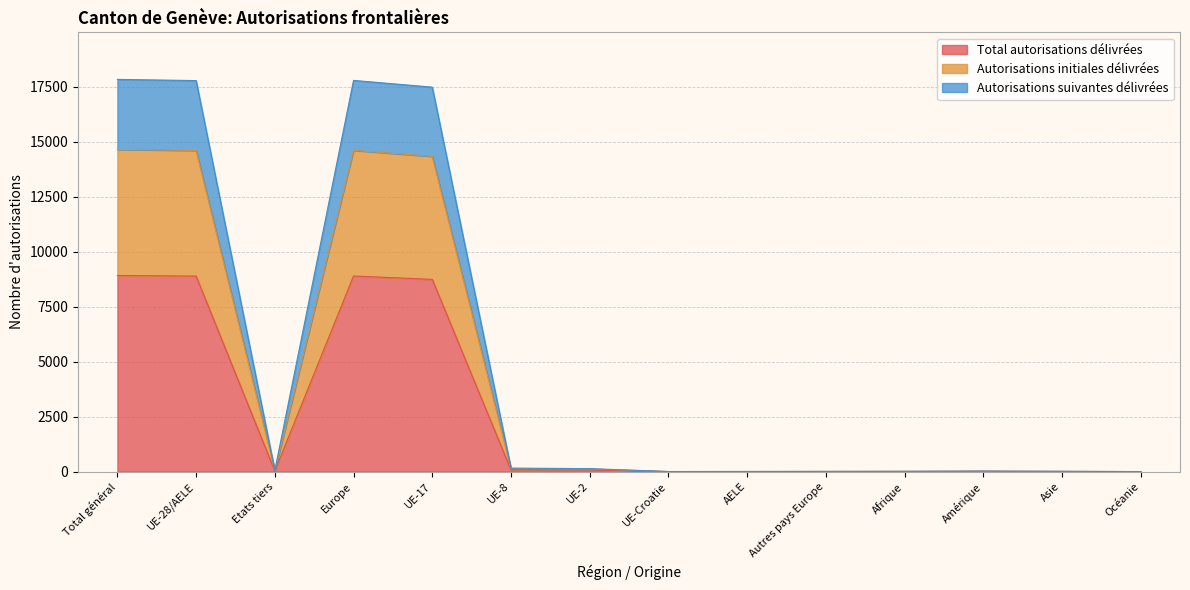

How many lines are shown in the chart?

3